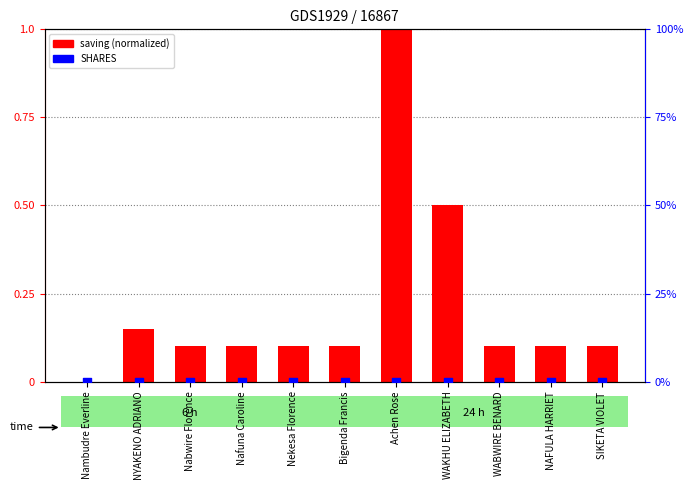

Is the value of SHARES at NAFULA HARRIET greater than the value of saving (normalized) at Nafuna Caroline?

No